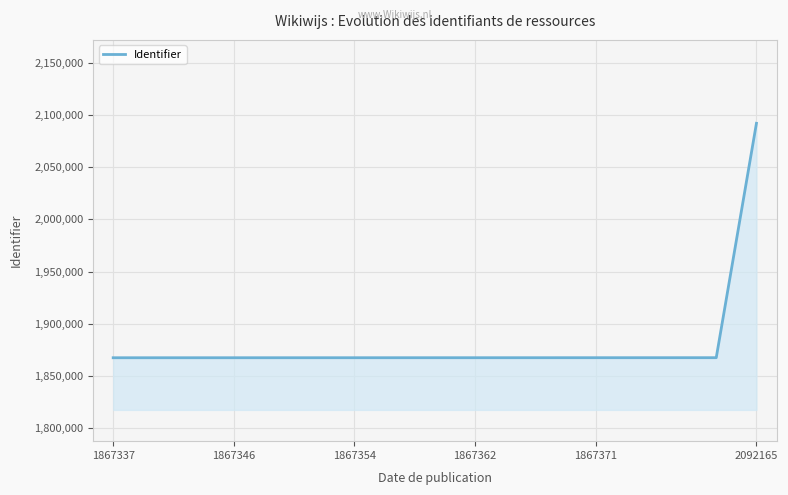

What is the maximum value shown in the chart?

2092165